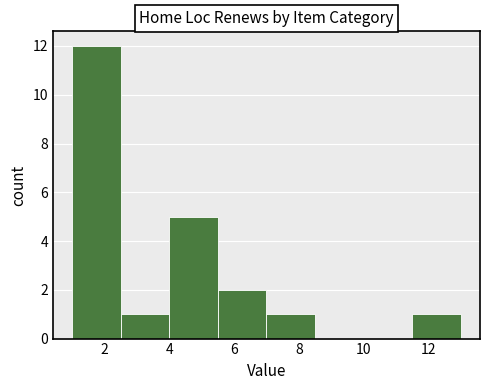

Reading left to right, transcribe this chart: for each bar, give the range it covers on the x-axis and its height. Neither the bar edges nor the heights are printed on the chart, so give them approximately, as read against the axes.

1.0 to 2.5: 12
2.5 to 4.0: 1
4.0 to 5.5: 5
5.5 to 7.0: 2
7.0 to 8.5: 1
8.5 to 10.0: 0
10.0 to 11.5: 0
11.5 to 13.0: 1